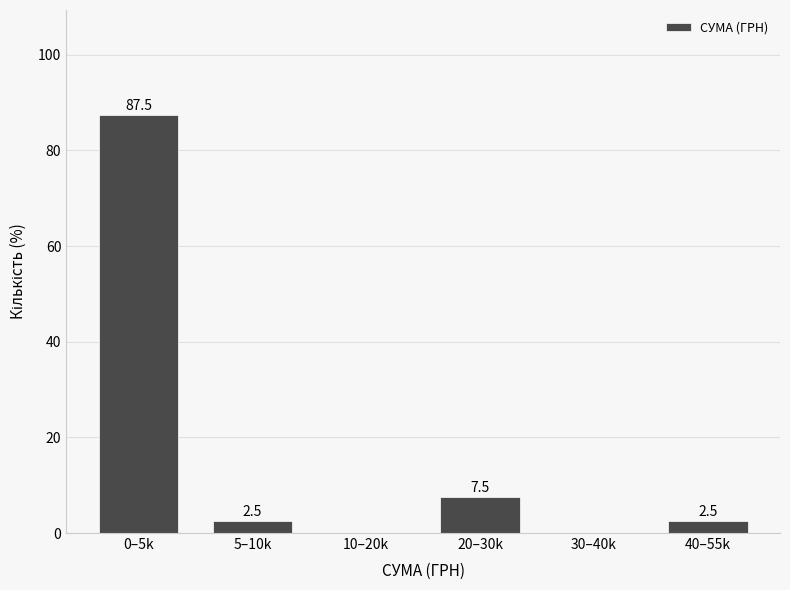

Reading left to right, transcribe all the data shown in this chart.

0–5k=87.5	5–10k=2.5	10–20k=0.0	20–30k=7.5	30–40k=0.0	40–55k=2.5